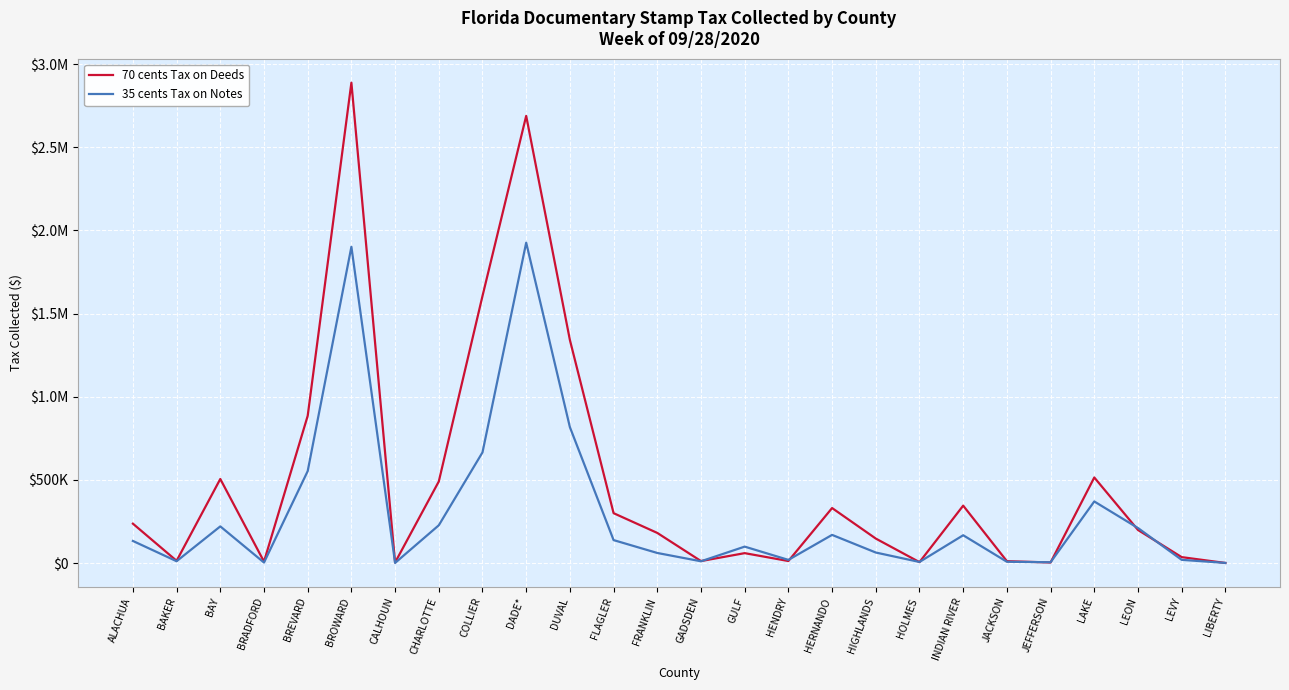

What are all the series names shown in the legend?

70 cents Tax on Deeds, 35 cents Tax on Notes